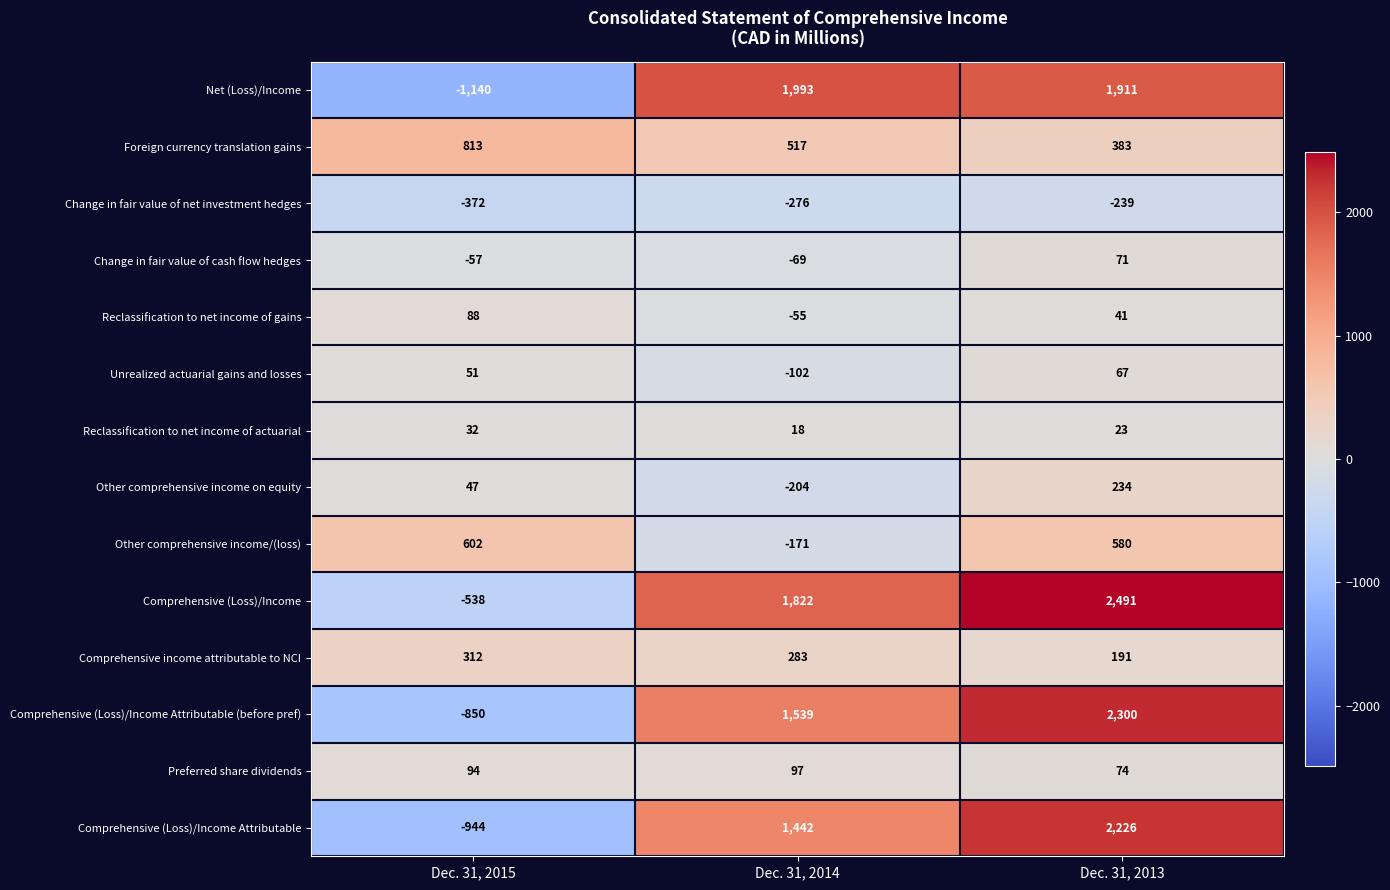

True or false: Change in fair value of cash flow hedges has a value of -37 at Dec. 31, 2014.

False